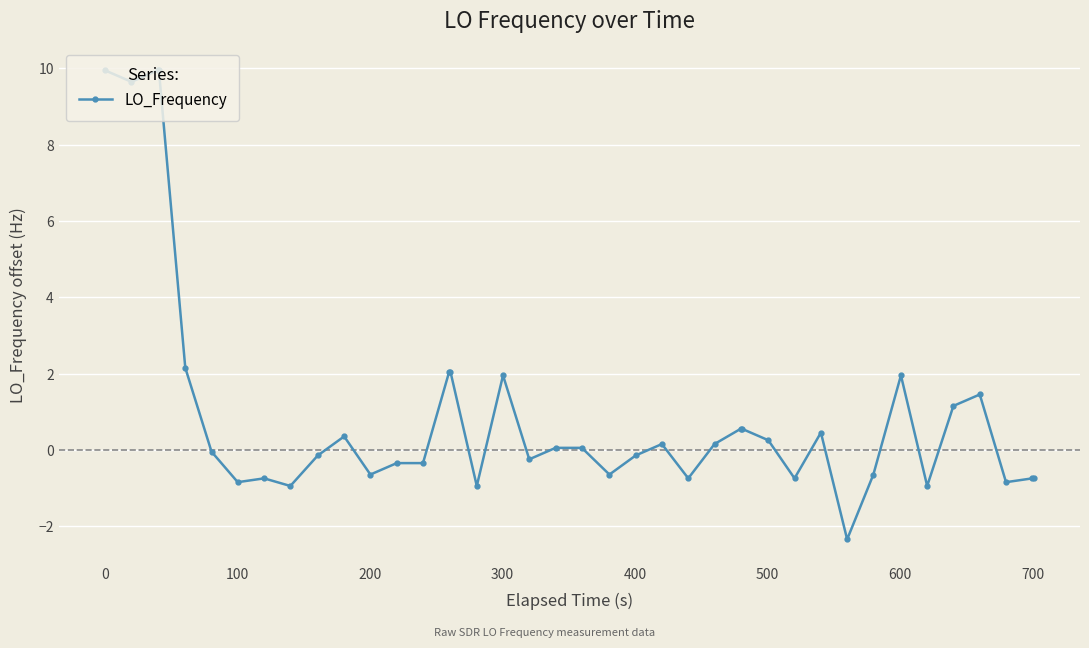

What is the difference between the maximum and minimum values?

12.3